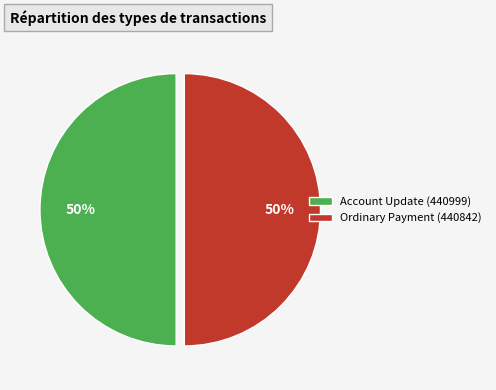

To the nearest percent, what percentage of the pie is Account Update (440999)?

50%